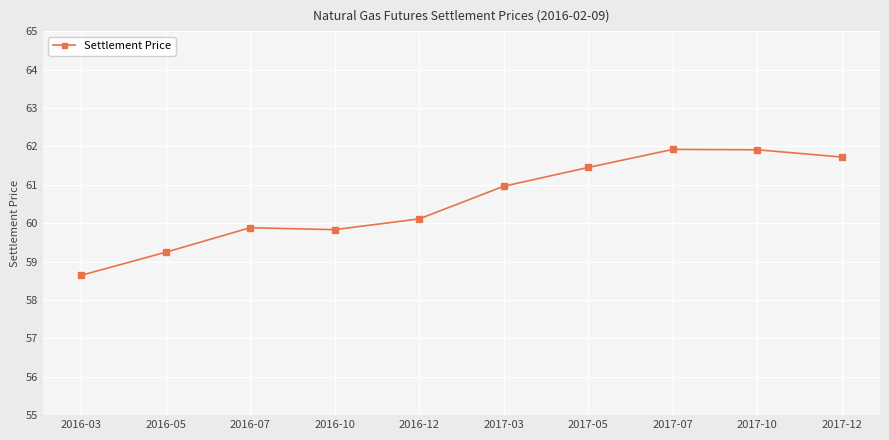

At which label does the data first exceed 60?

2016-12